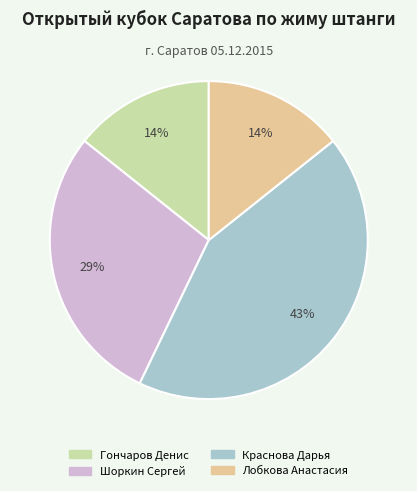

Is the sum of Гончаров Денис and Шоркин Сергей greater than half?

No